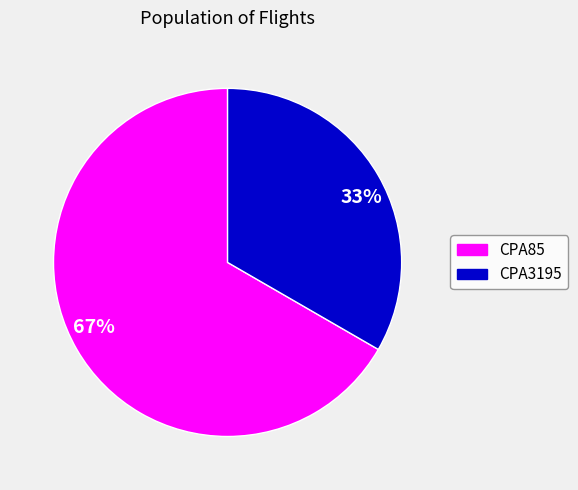

Is the sum of 67% and 33% greater than half?

Yes